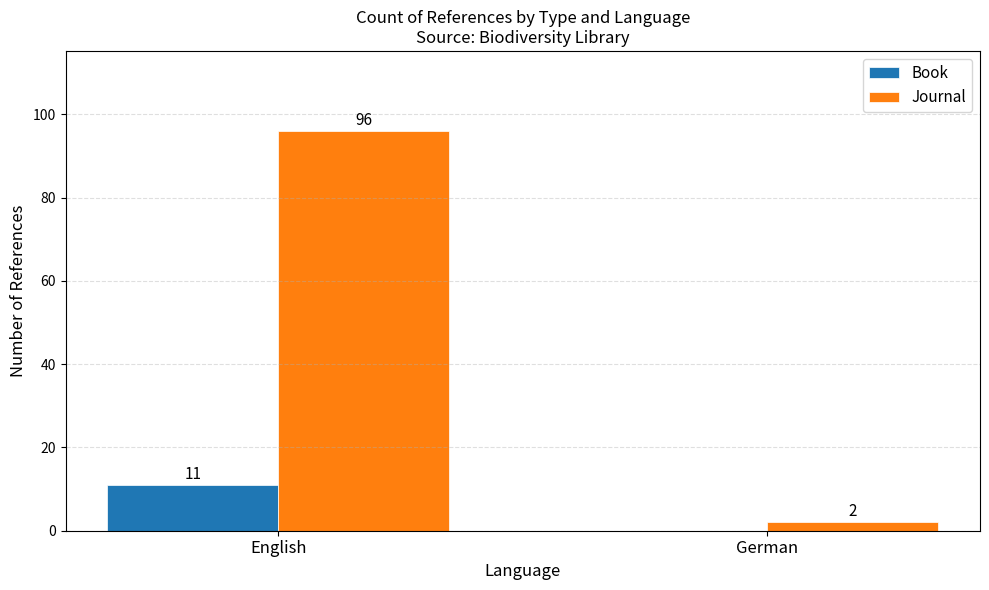

Between English and German, which series saw the biggest shift?

Journal